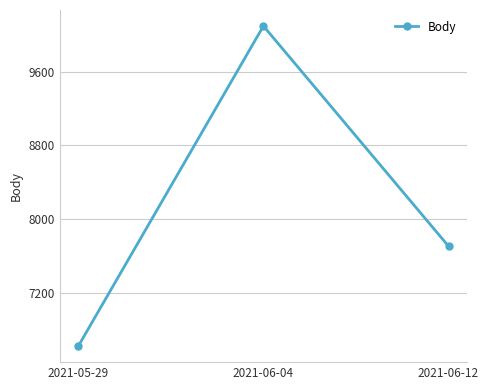

How many data points does each series have?

3